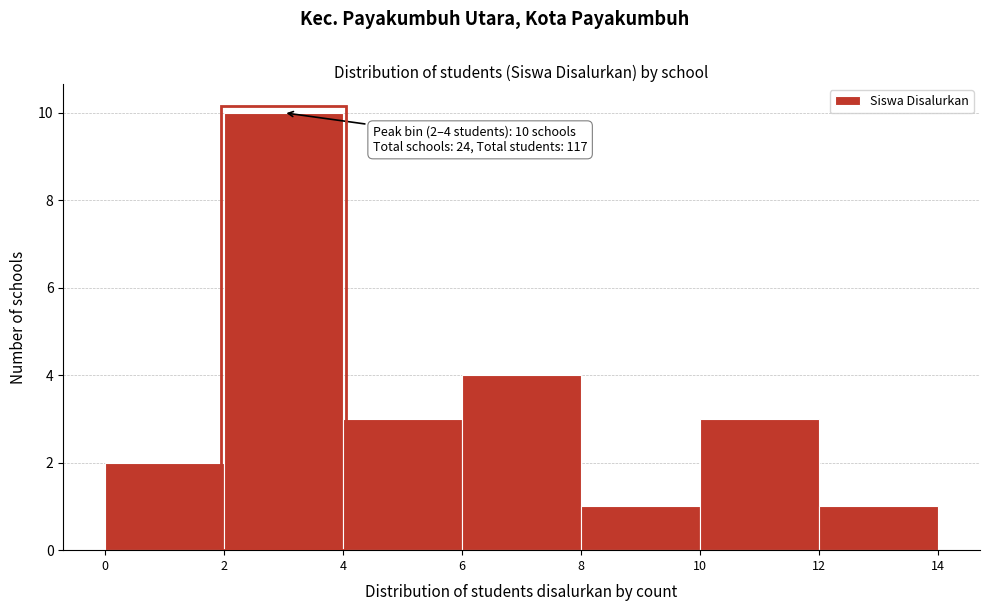

Over which range of the x-axis is the bar tallest?

2 to 4